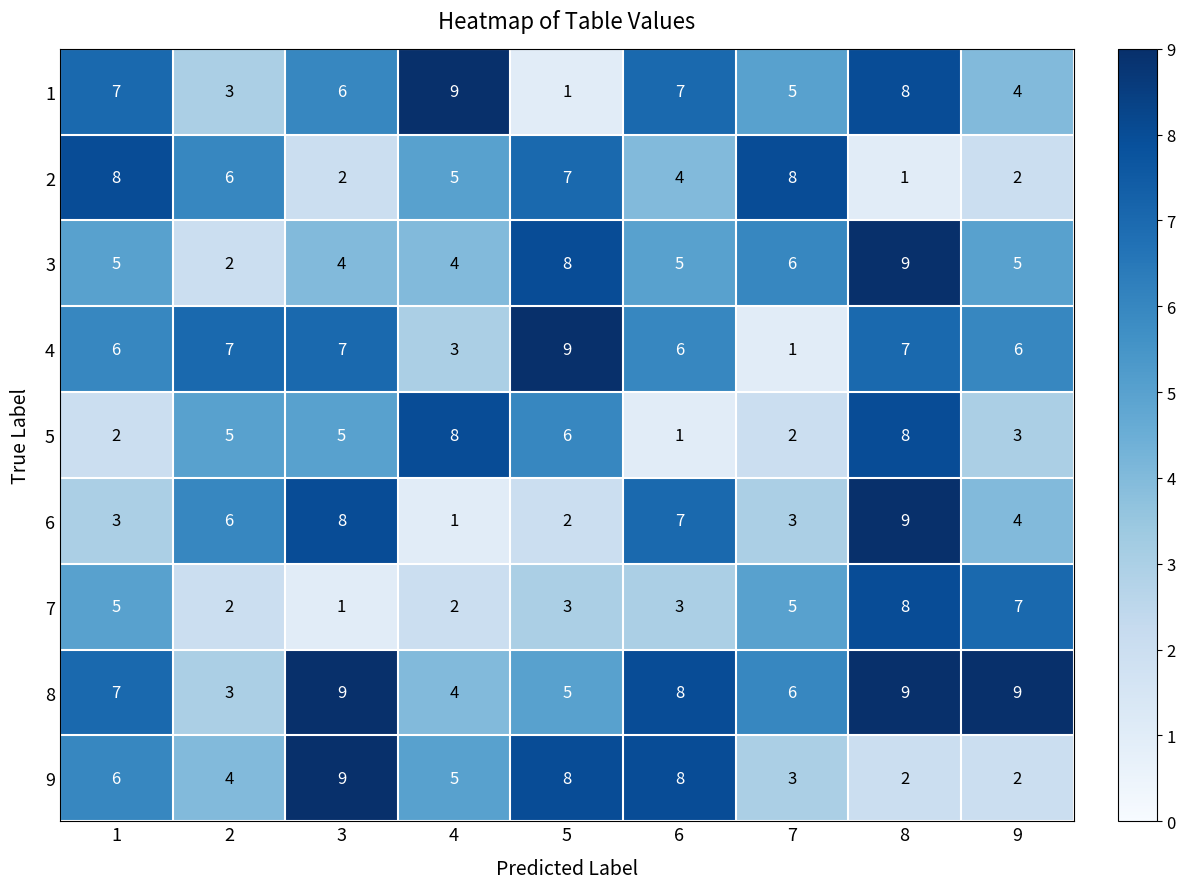

Is it true that 2 equals 2 at 3?

True